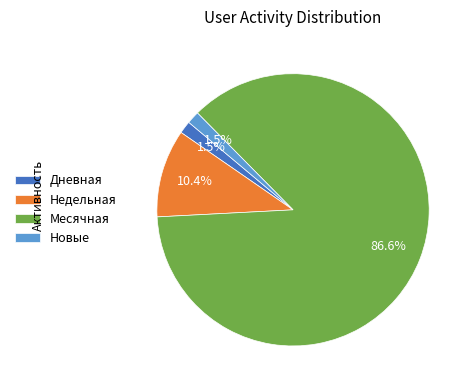

Between Недельная and Новые, which is larger?

Недельная